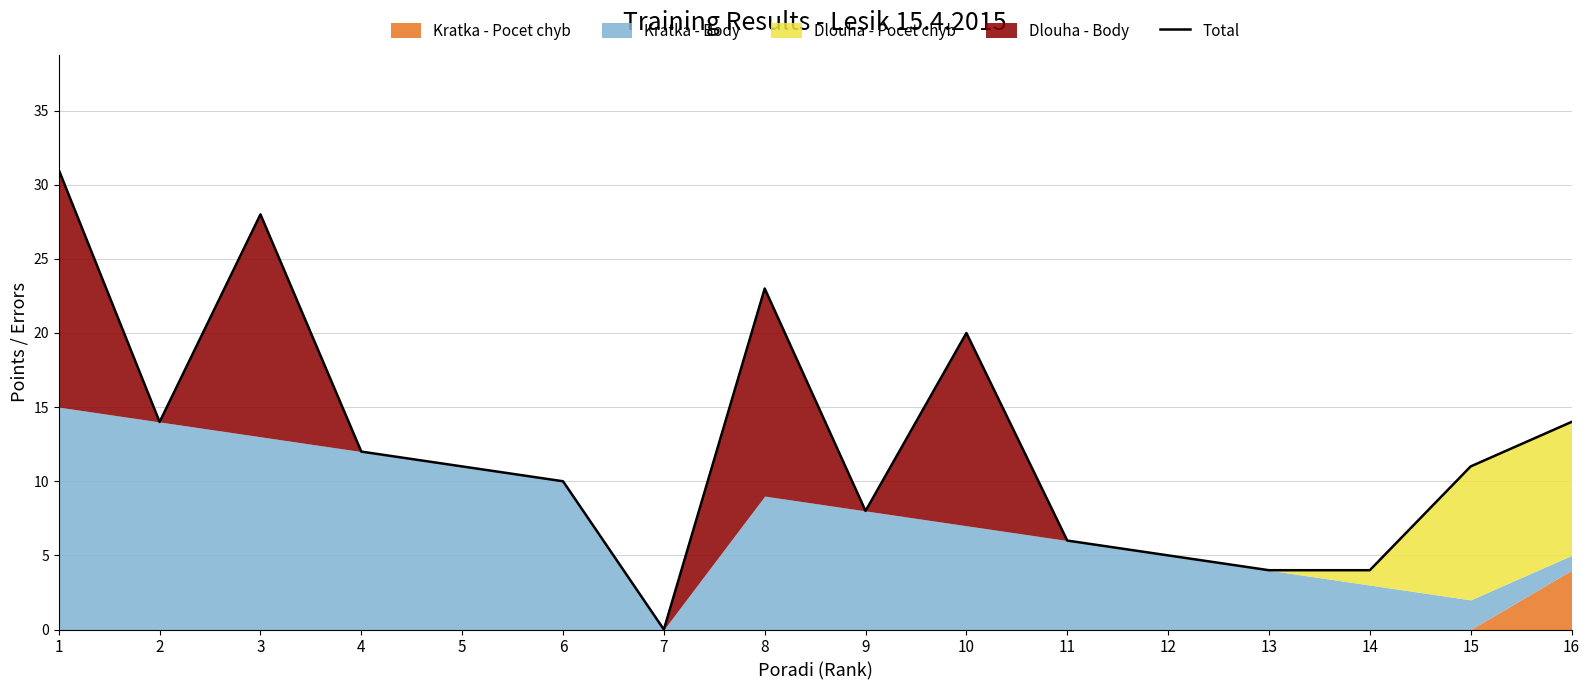

Rank the categories by value from lowest to highest.

7, 13, 14, 12, 11, 9, 6, 5, 15, 4, 2, 16, 10, 8, 3, 1